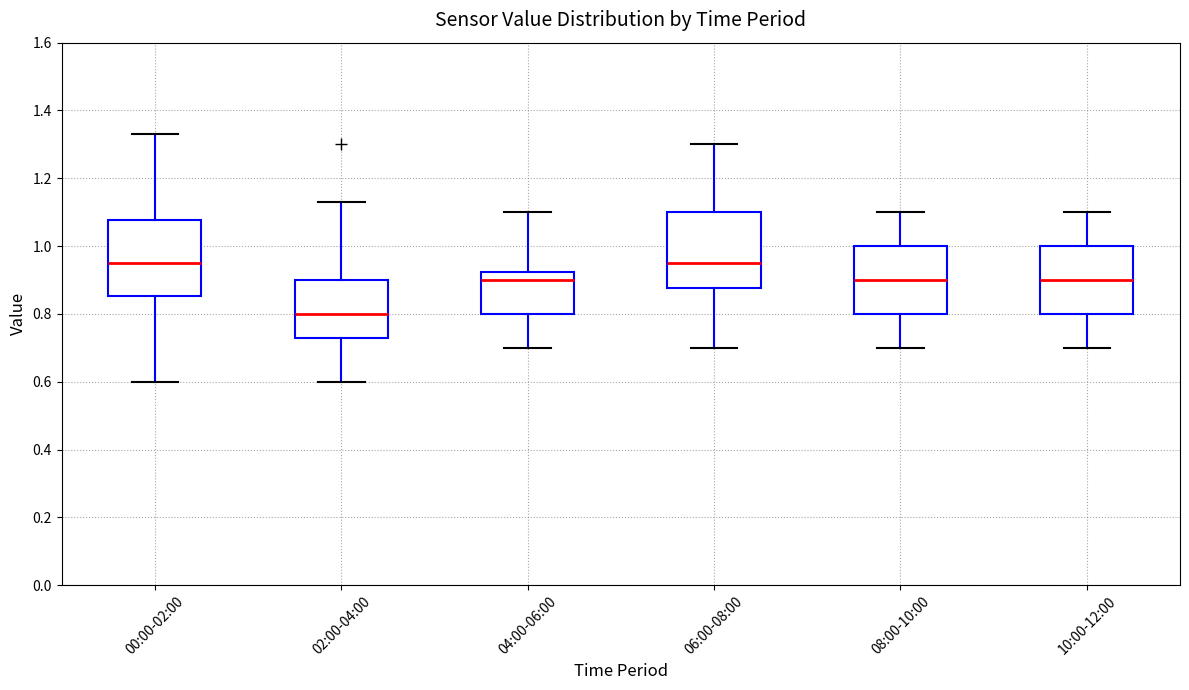

Where does the lower whisker of the box for 10:00-12:00 end on the y-axis? The values are not printed on the chart, so give them approximately, as read against the axis.

0.70